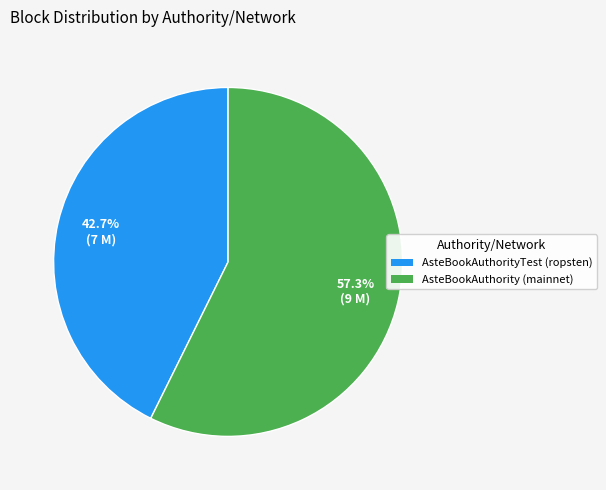

The AsteBookAuthority (mainnet) slice represents 52% of the pie. True or false?

False